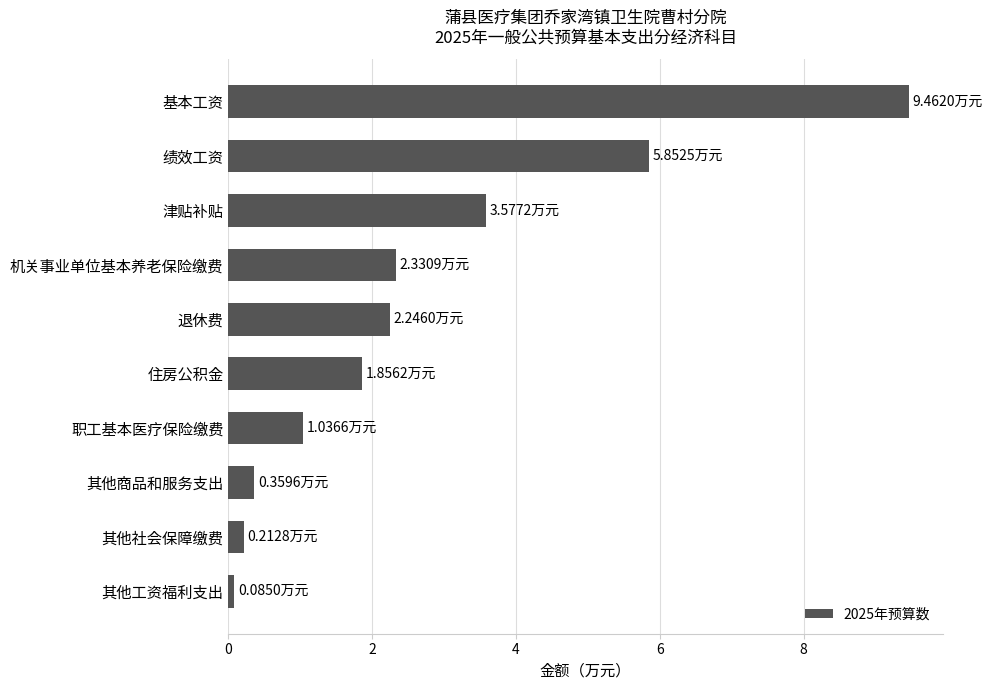

Rank the categories by value from lowest to highest.

其他工资福利支出, 其他社会保障缴费, 其他商品和服务支出, 职工基本医疗保险缴费, 住房公积金, 退休费, 机关事业单位基本养老保险缴费, 津贴补贴, 绩效工资, 基本工资